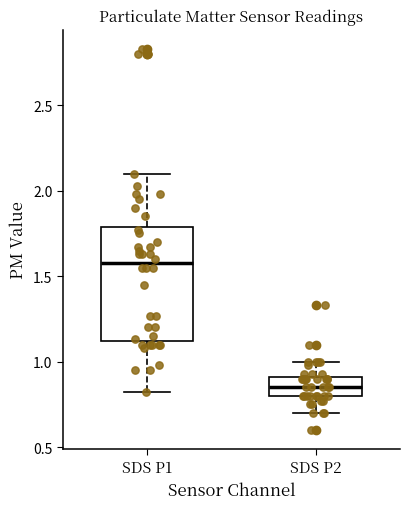

Where is the lower edge of the box for SDS P1 on the y-axis? The values are not printed on the chart, so give them approximately, as read against the axis.

1.10